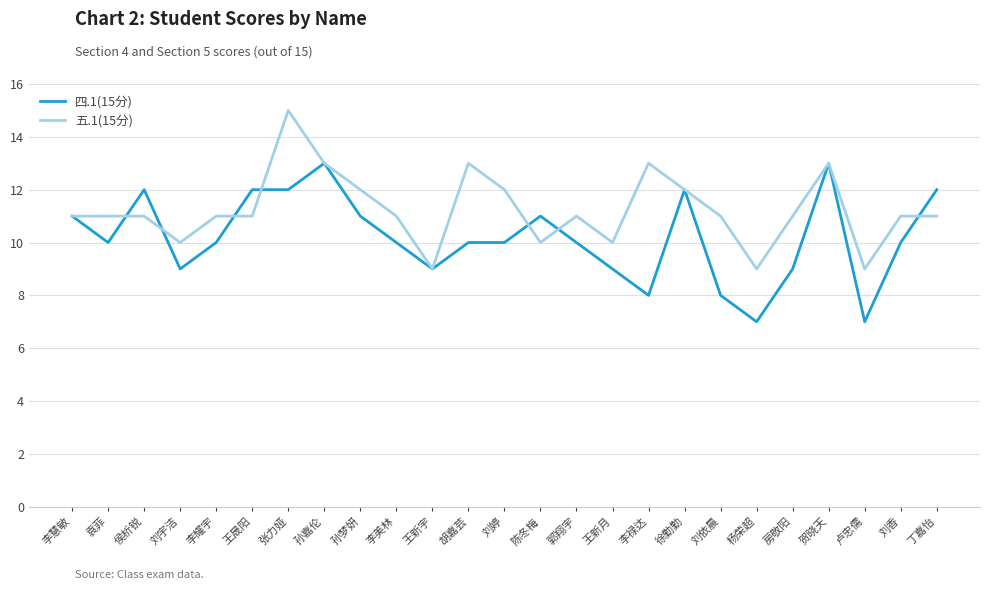

Is it true that 四.1(15分) equals 8 at 孙嘉伦?

False